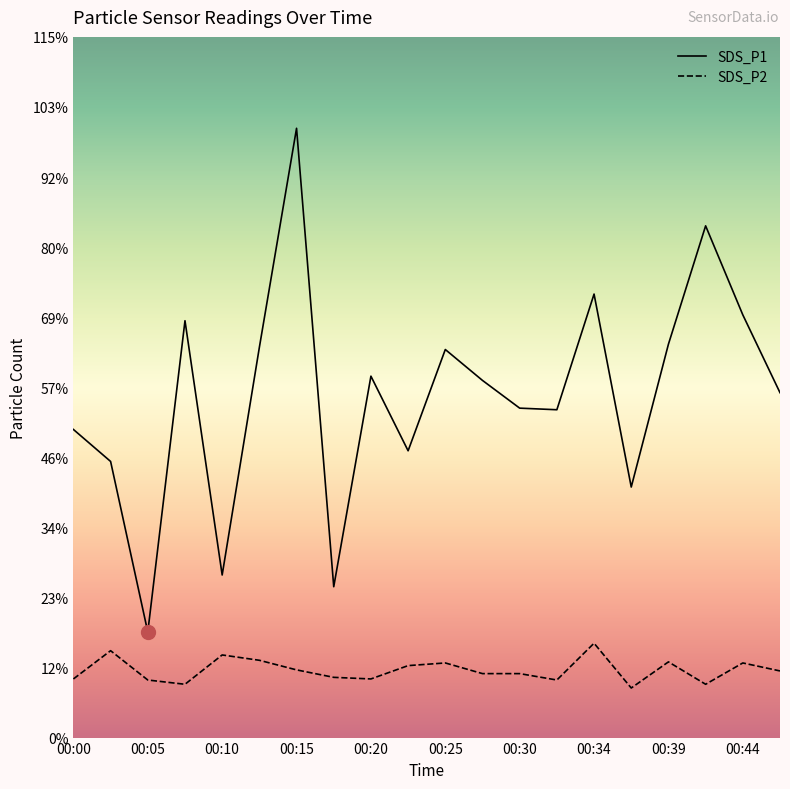

List the series in order of their overall mean, highest first.

SDS_P1, SDS_P2